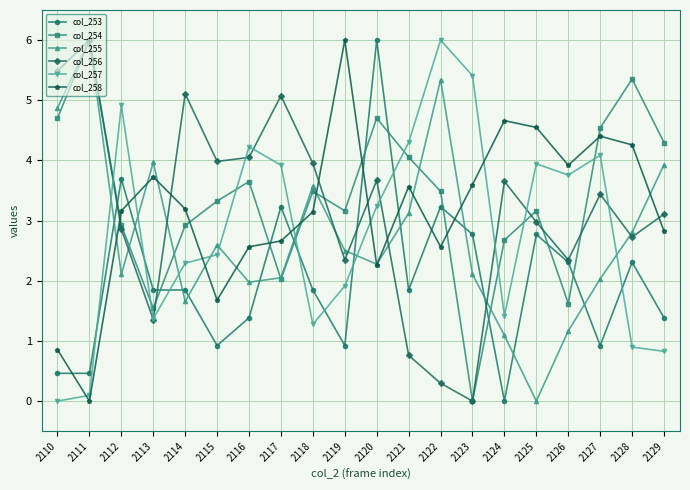

In col_258, how many points are lower than both neighbors (excluding endpoints)?

5